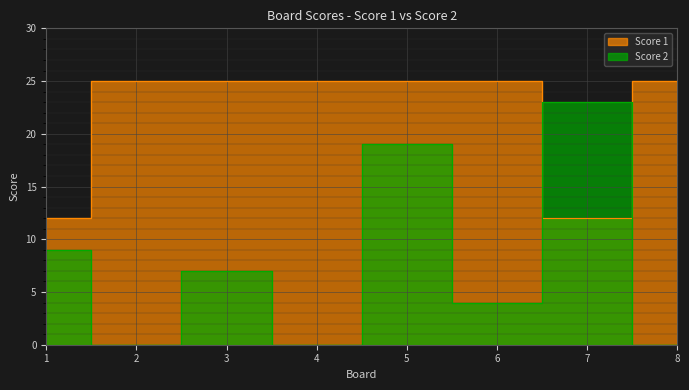

Does the chart display data point markers on the line(s)?

No